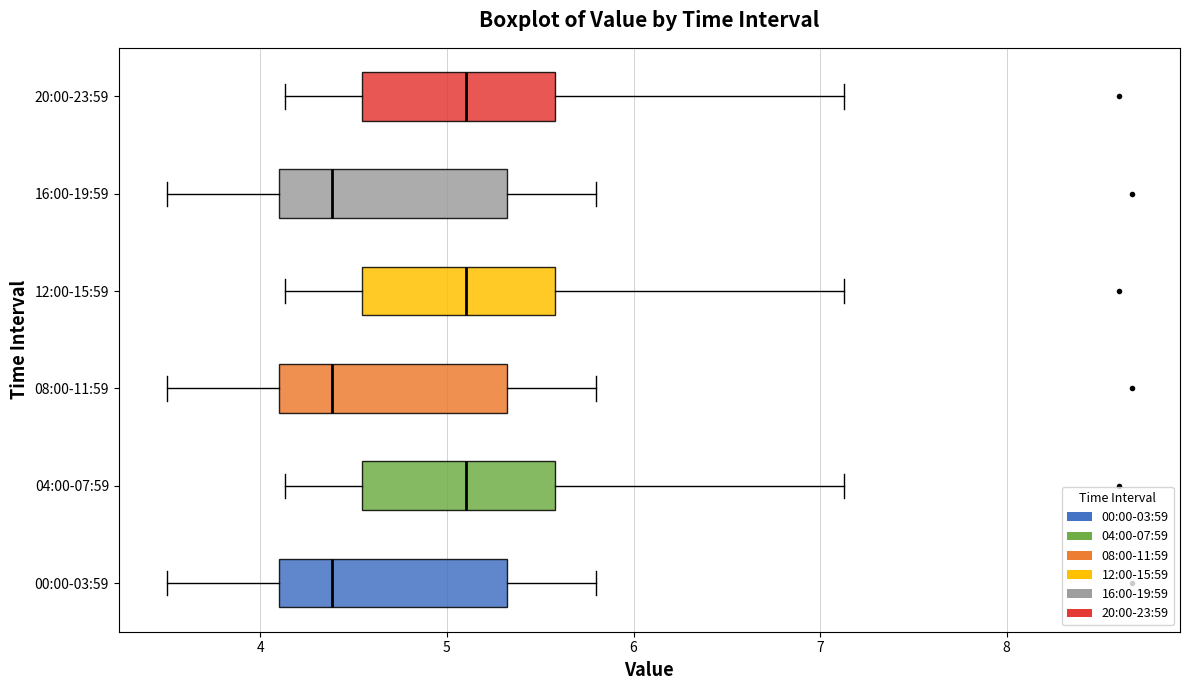

Where does the left whisker of the box for 08:00-11:59 end on the x-axis? The values are not printed on the chart, so give them approximately, as read against the axis.

3.5